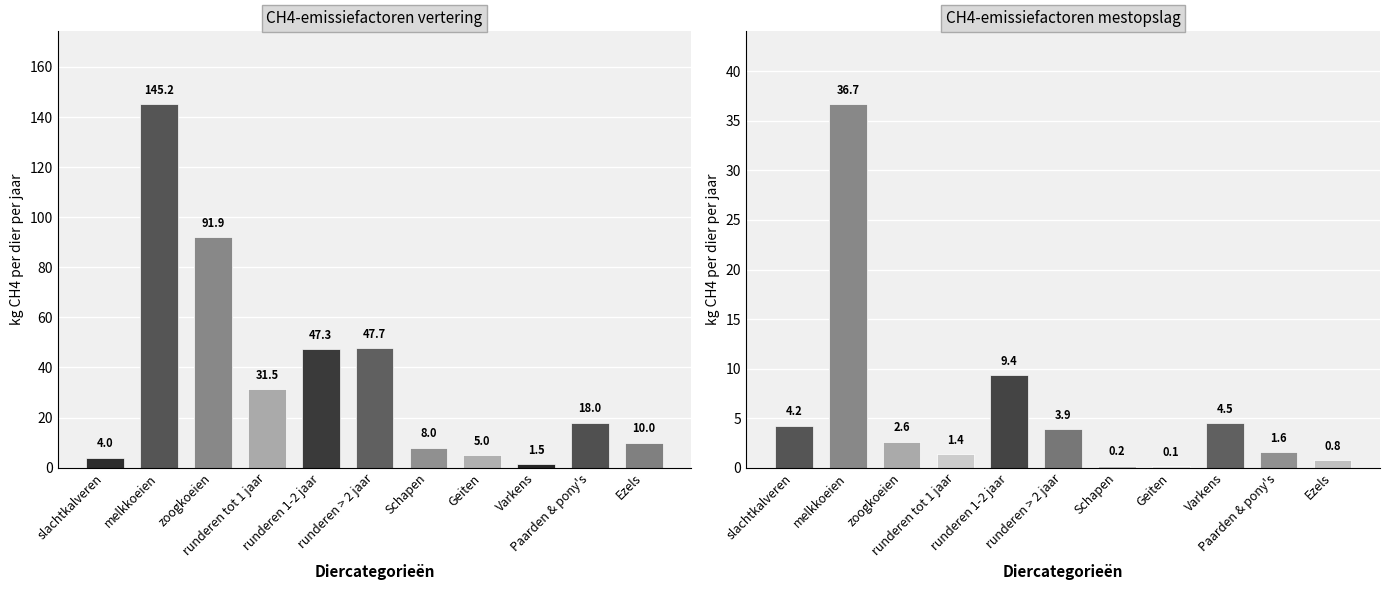

What is the approximate value of Vertering at Paarden & pony's?

18.0